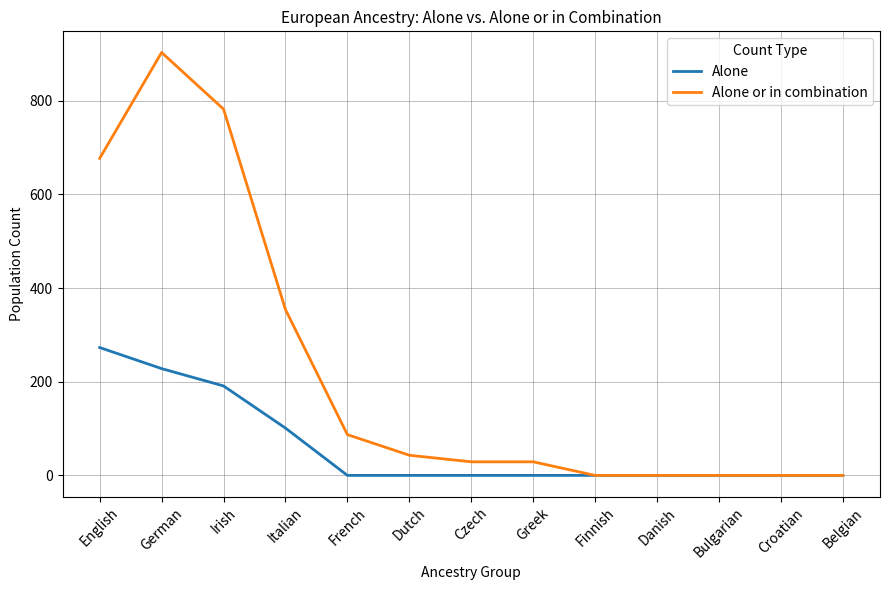

Reading right to left, list all the values displayed in this chart.

Alone: Belgian=0	Croatian=0	Bulgarian=0	Danish=0	Finnish=0	Greek=0	Czech=0	Dutch=0	French=0	Italian=101	Irish=191	German=228	English=273
Alone or in combination: Belgian=0	Croatian=0	Bulgarian=0	Danish=0	Finnish=0	Greek=29	Czech=29	Dutch=43	French=87	Italian=354	Irish=782	German=903	English=677